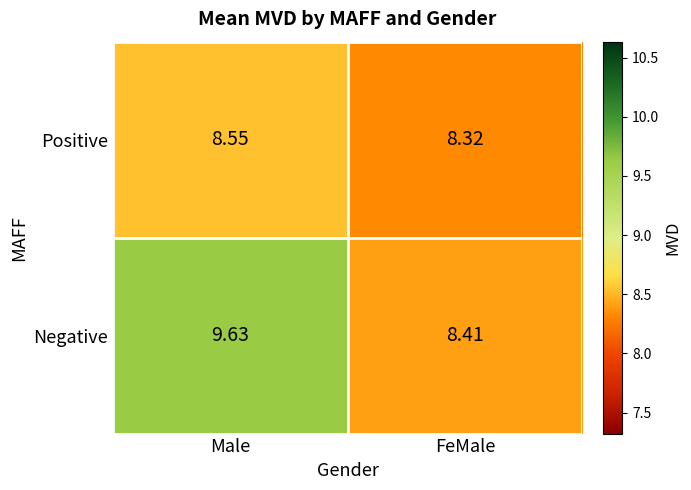

What is the maximum value shown in the chart?

9.6